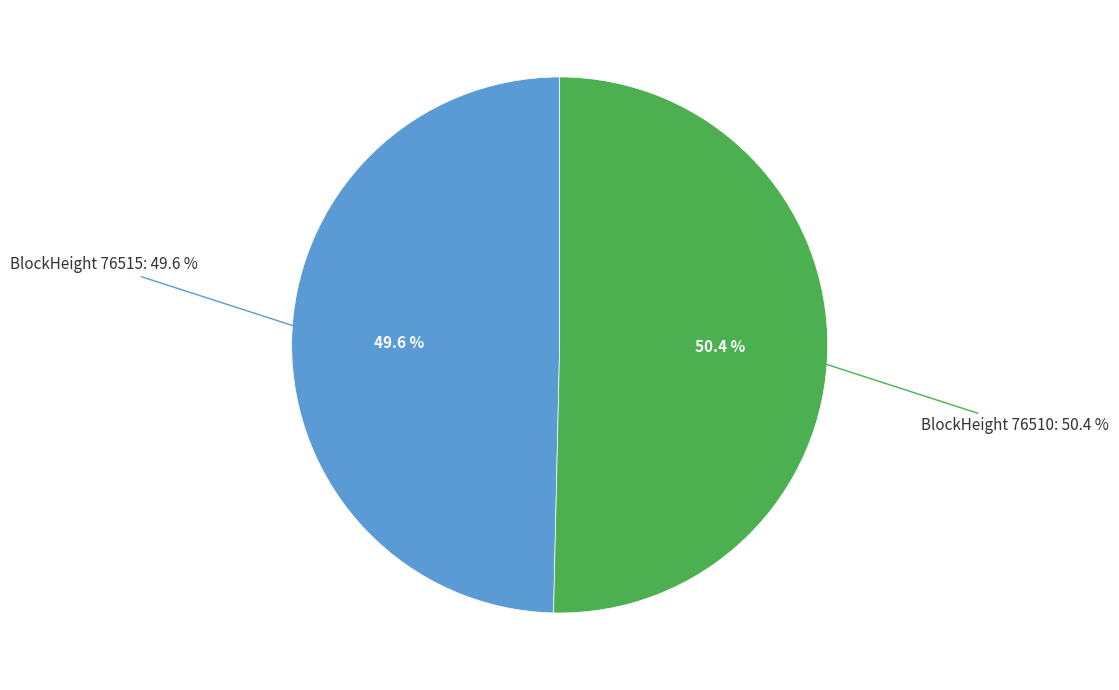

What is the majority slice?

76510